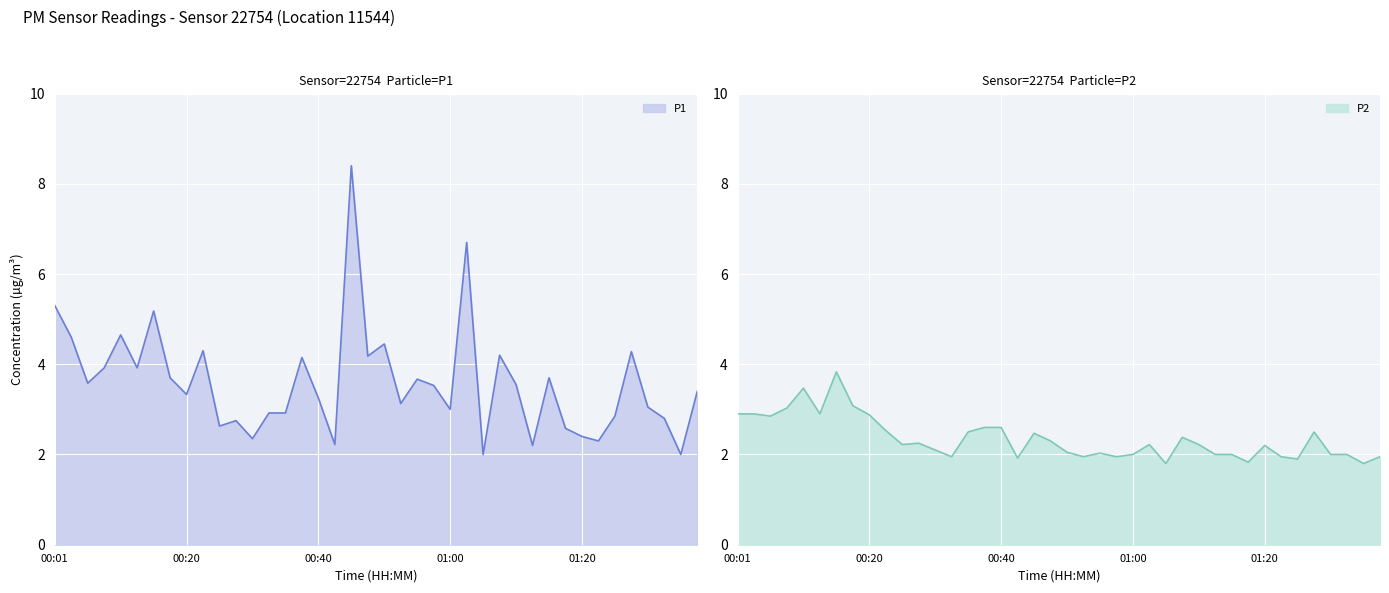

How many values in the P1 series exceed 3?

25